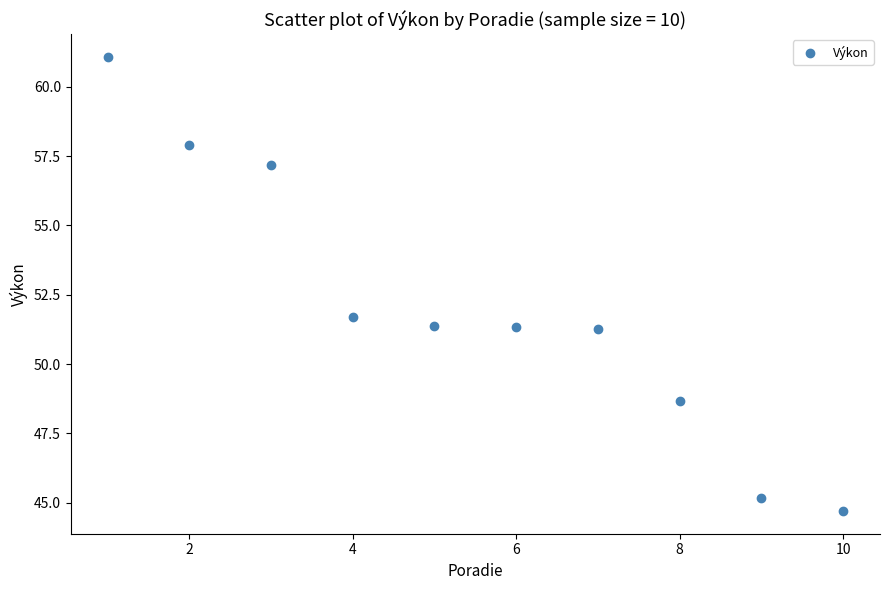

What is the range of Y values (max minus min)?

16.4